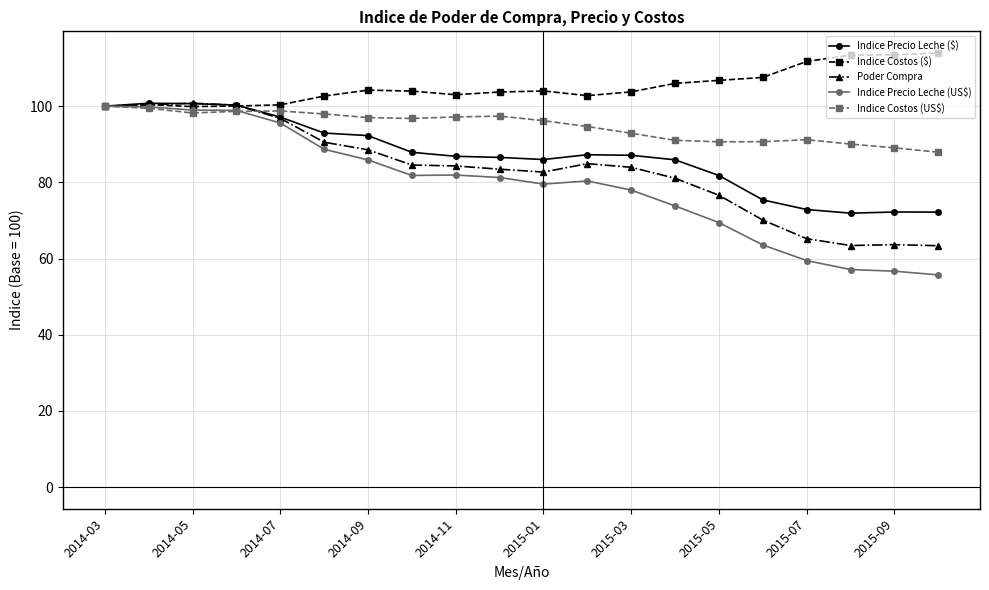

Which series has the largest total across all categories?

Indice Costos ($)